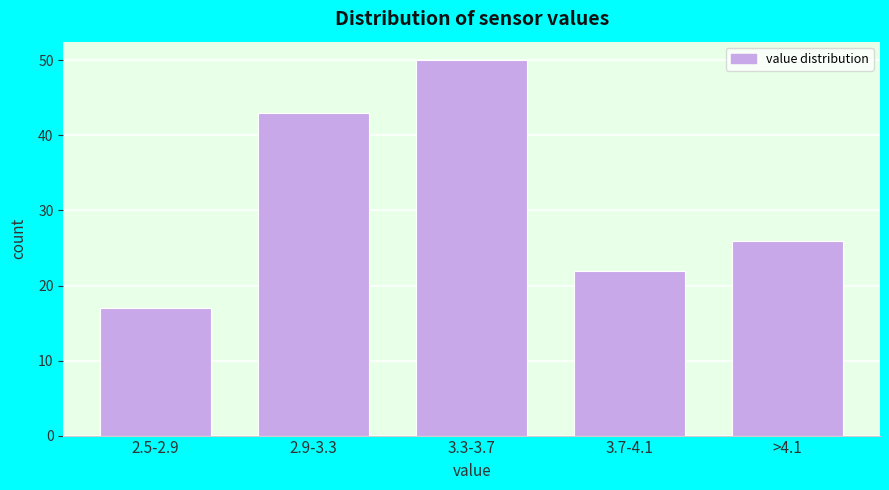

Reading left to right, transcribe all the data shown in this chart.

2.5-2.9=17	2.9-3.3=43	3.3-3.7=50	3.7-4.1=22	>4.1=26